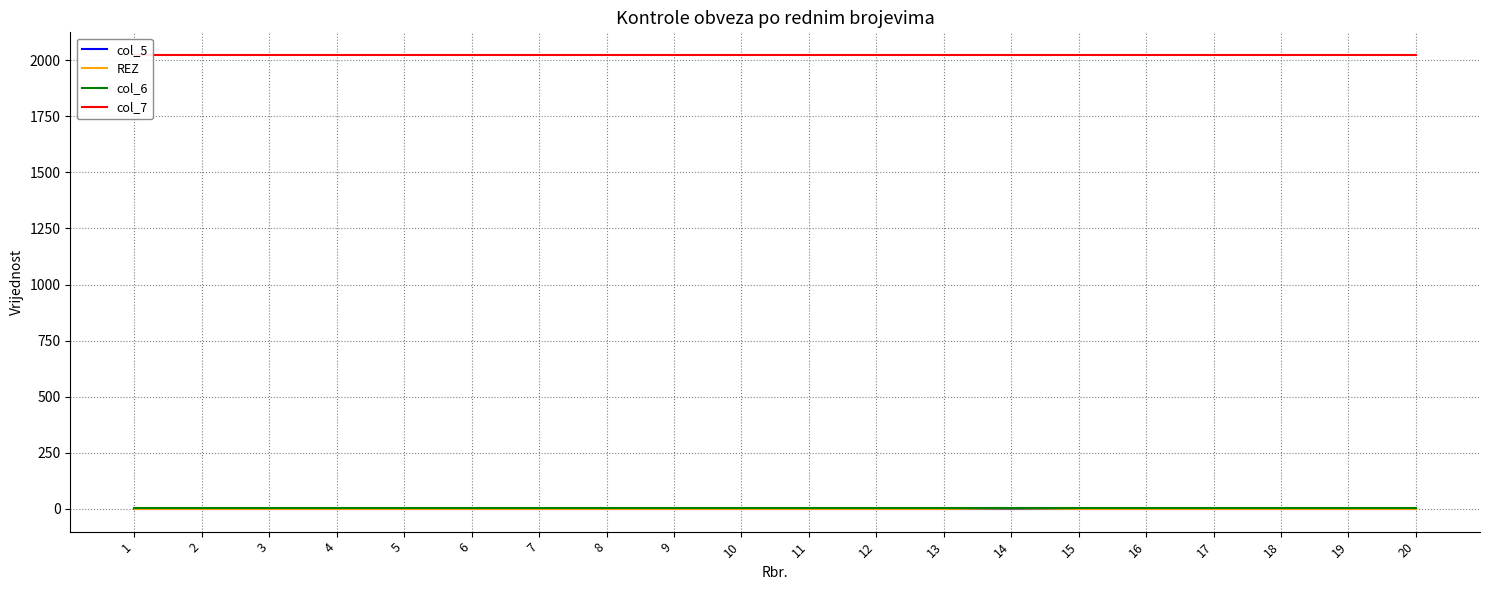

What is the total value across all series at 20?

2025